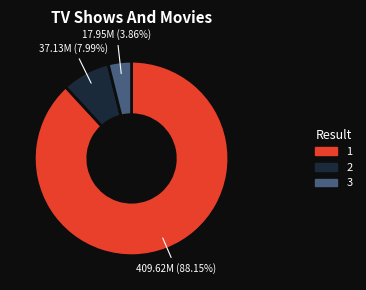

True or false: 3 accounts for 4% of the total.

True